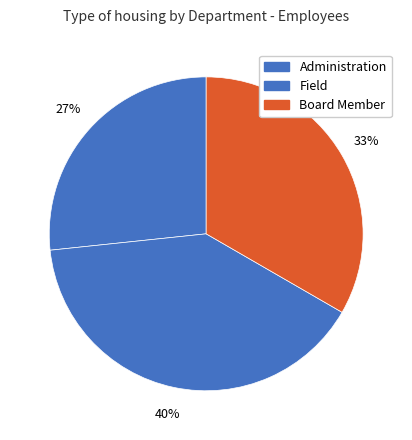

How many slices are in this pie chart?

3